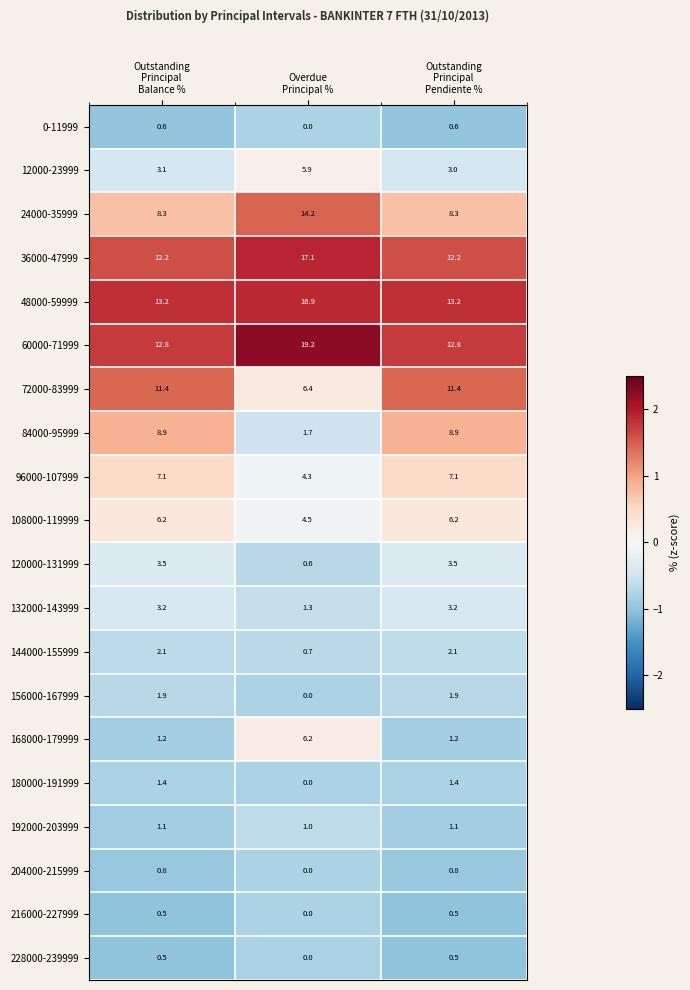

What is the average value of the 216000-227999 series?

0.3